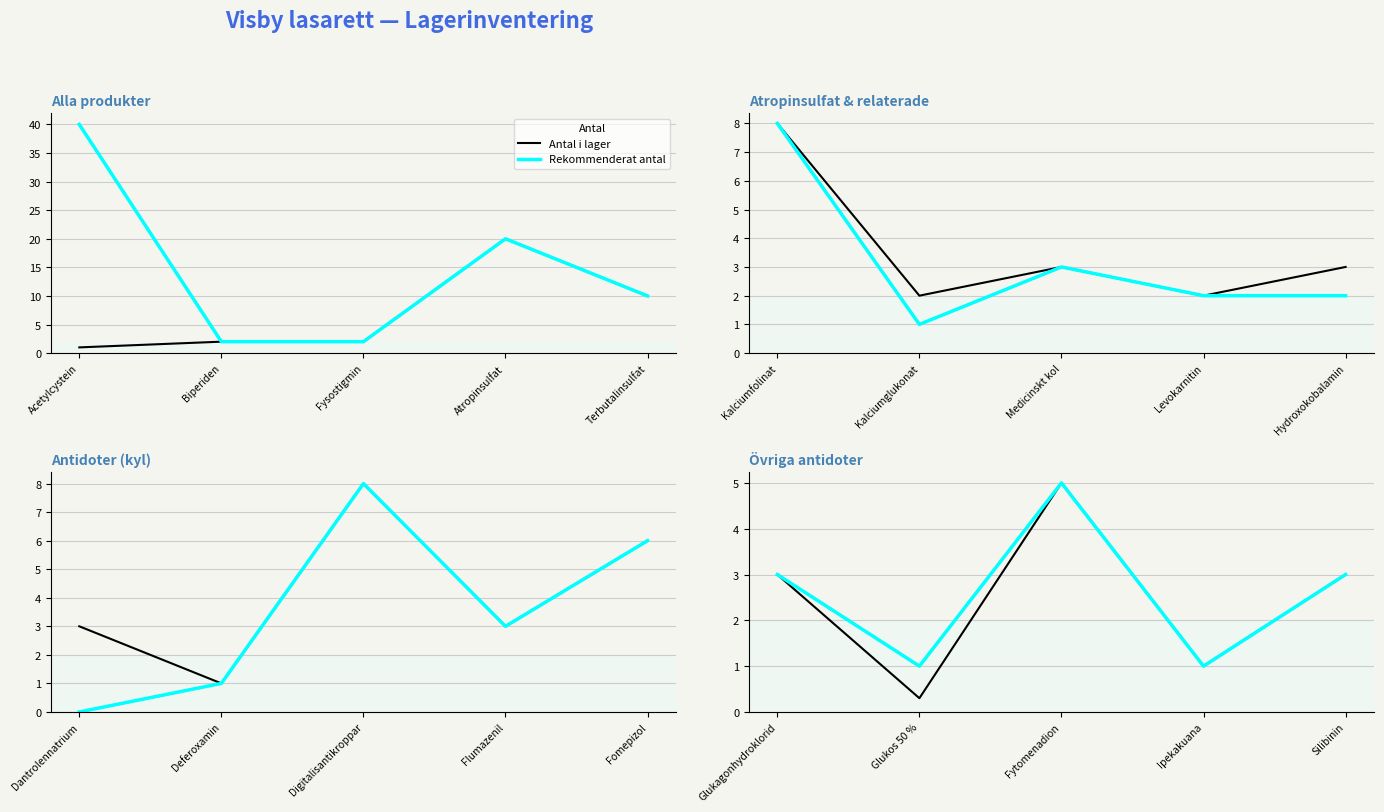

True or false: Antal i lager and Rekommenderat antal intersect in this chart.

False